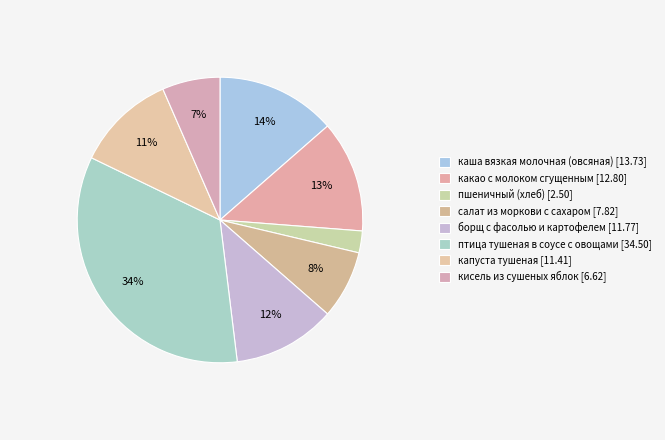

To the nearest percent, what is the difference between the салат из моркови с сахаром and каша вязкая молочная (овсяная) slice percentages?

6%